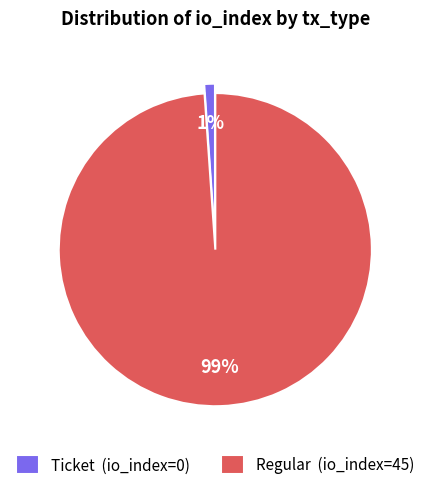

Rank the categories by value from highest to lowest.

Regular, Ticket